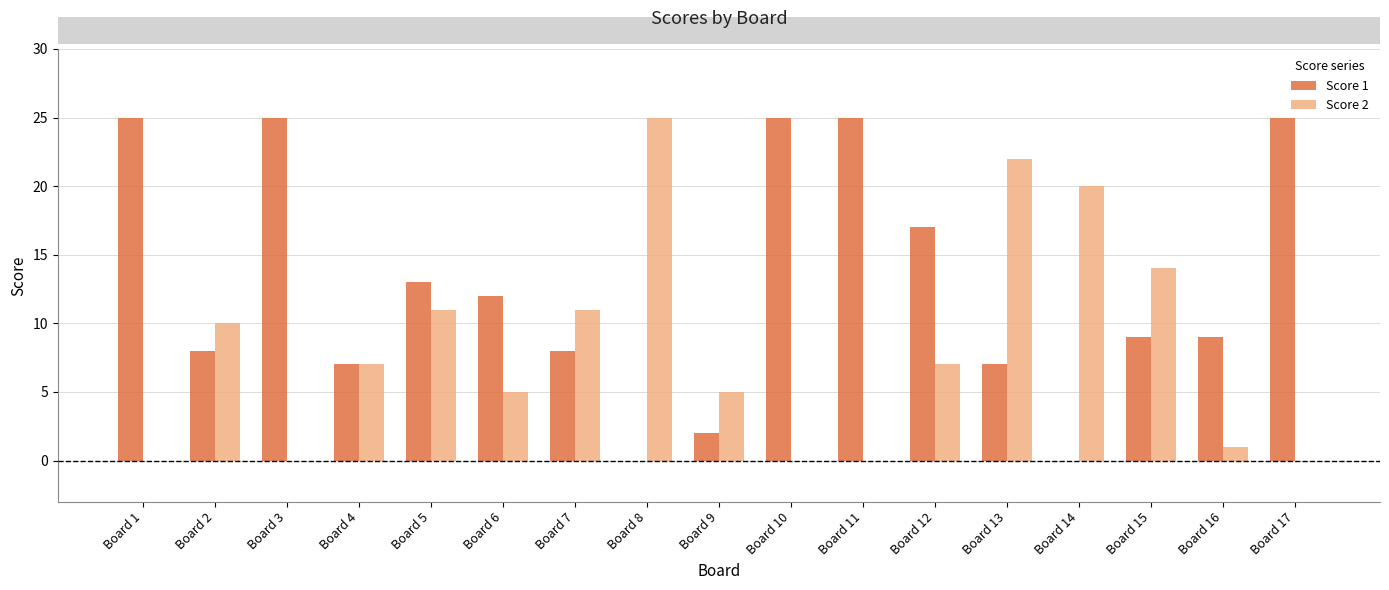

Are the bars grouped side by side (vs. stacked)?

Yes